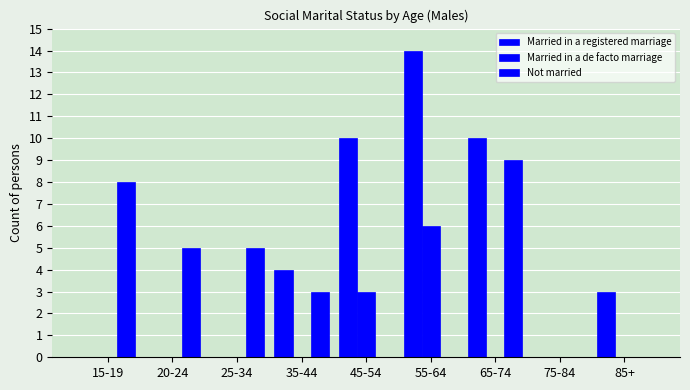

How many series are shown in this chart?

3